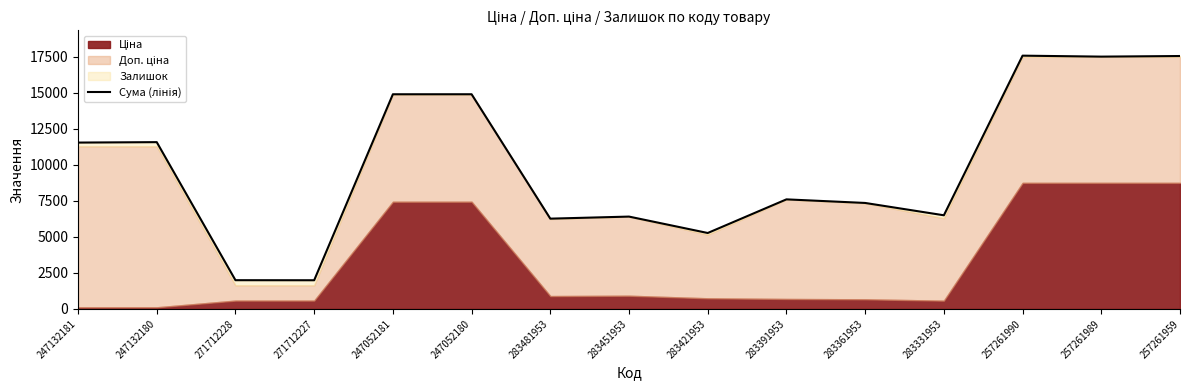

What is the sum of all values?

149052.4